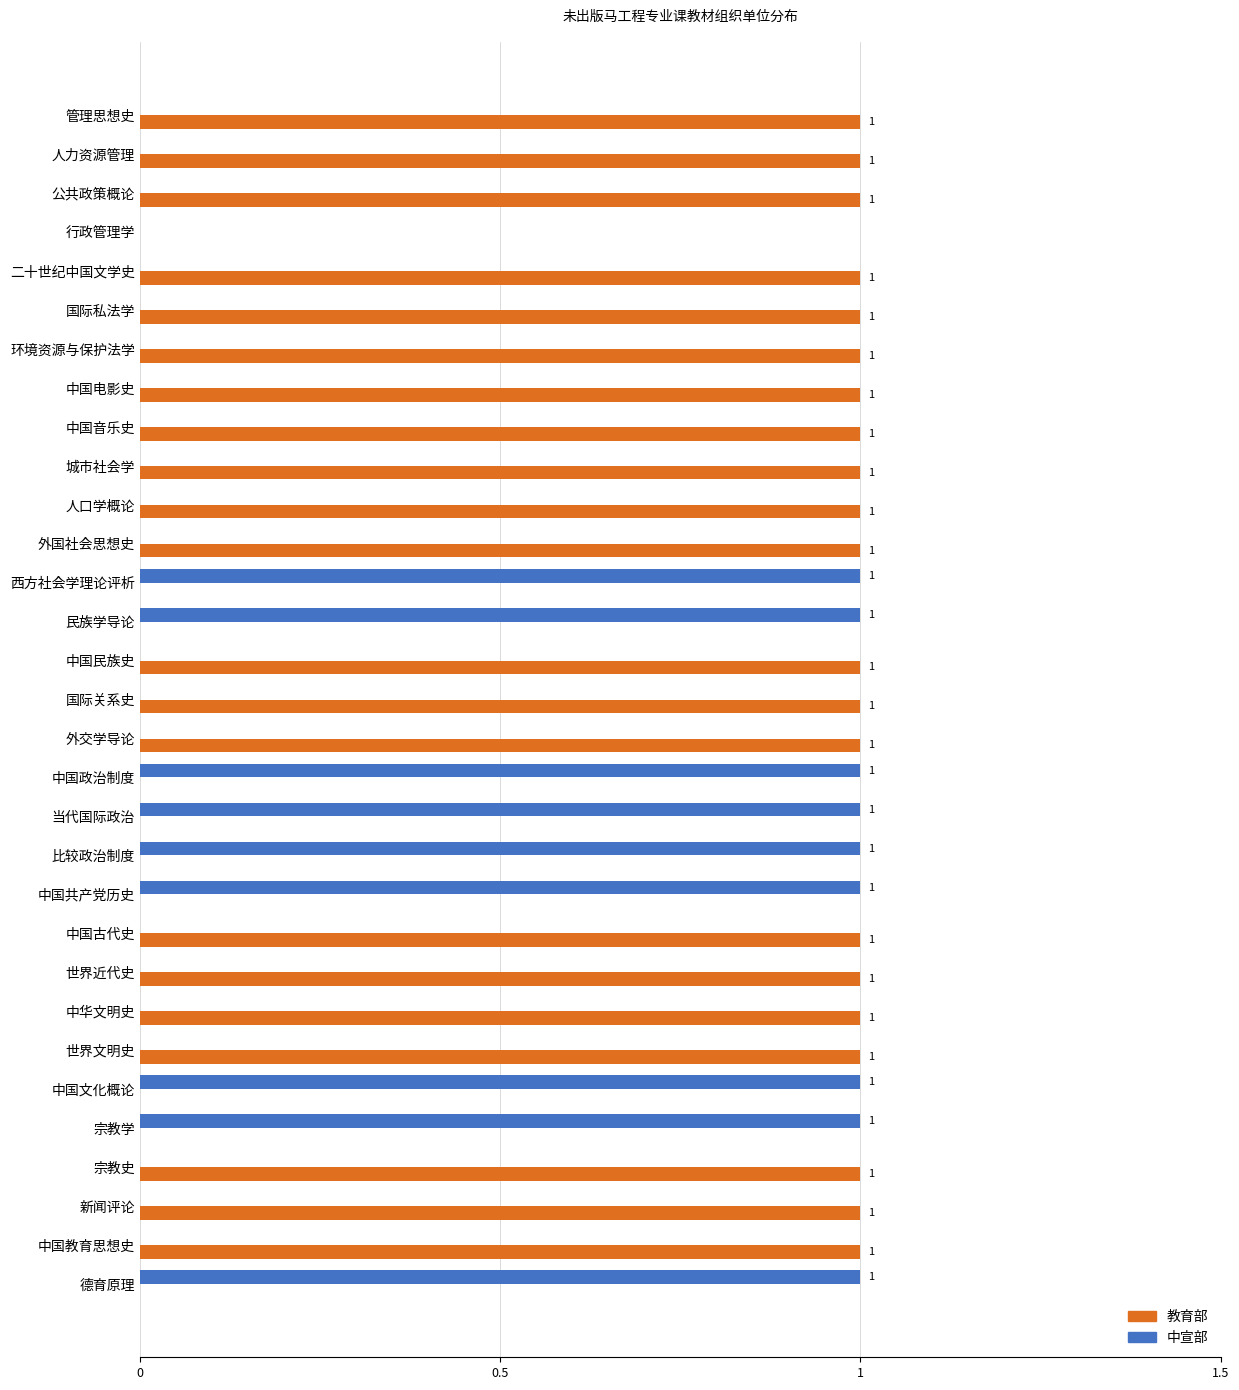

What is the sum of all 中宣部 values?

9